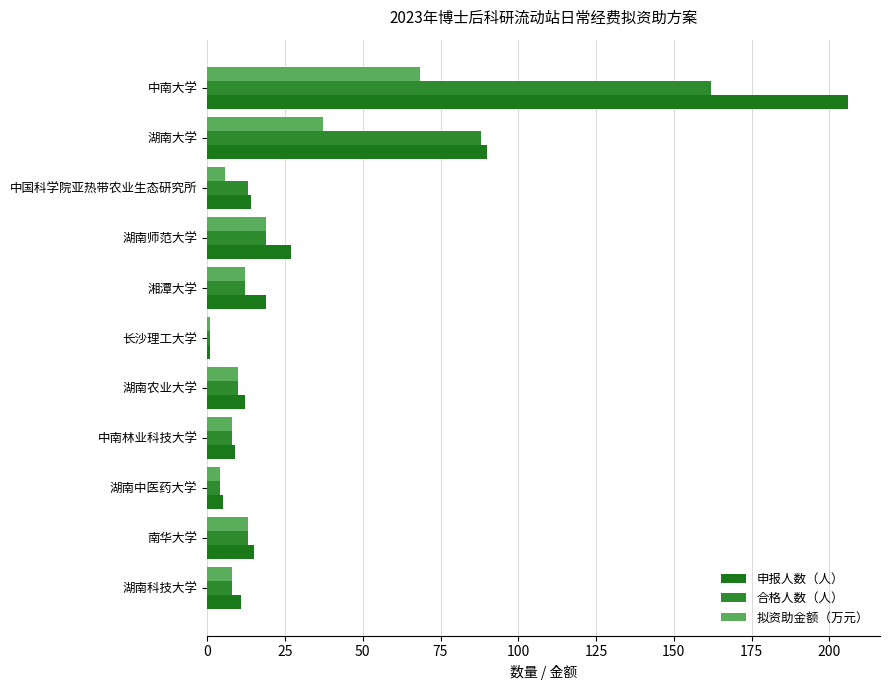

How many data points in 申报人数（人） are less than 14?

5